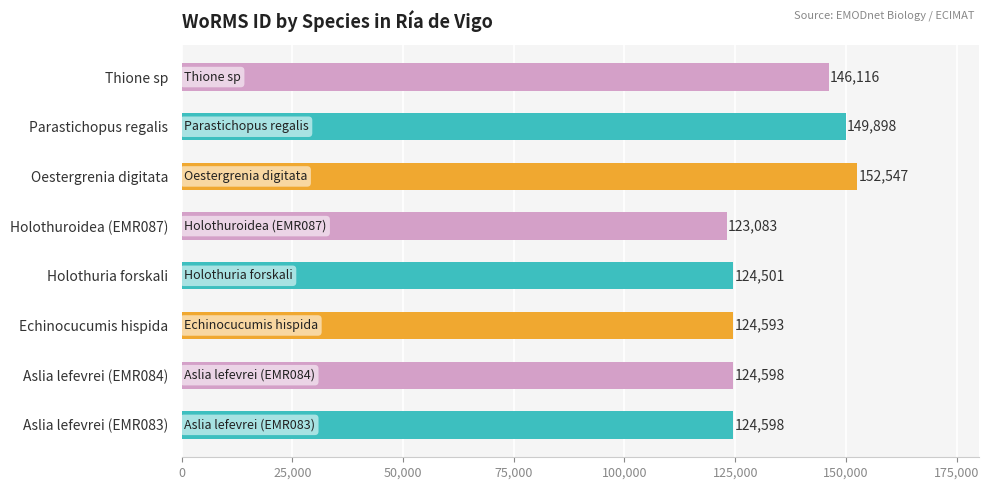

At which label is the value closest to 137815?

Thione sp